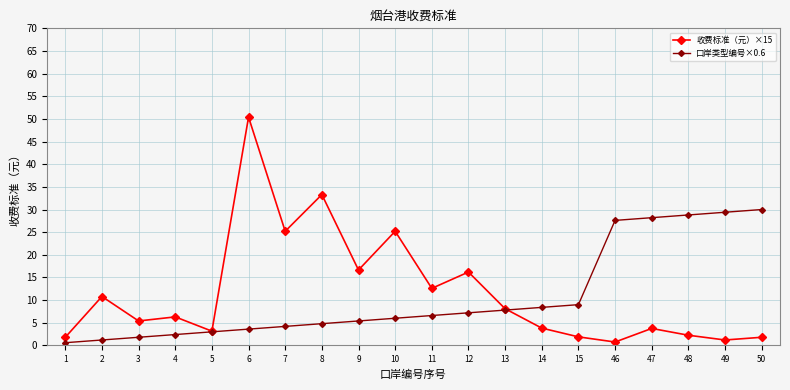

True or false: 收费标准（元）×15 has more than 1 points higher than both neighbors.

True